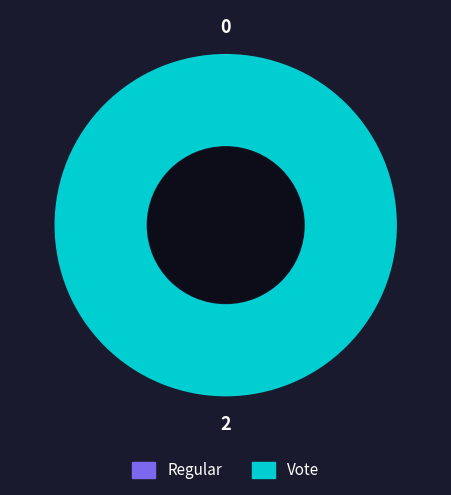

Does any single category account for the majority?

Yes